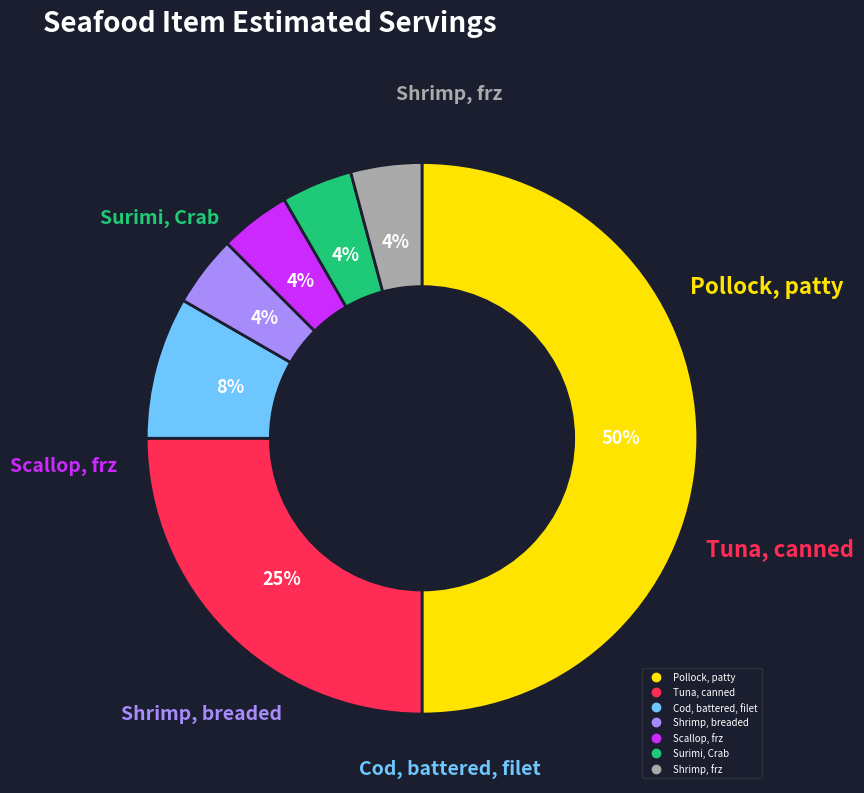

How many slices are in this pie chart?

7